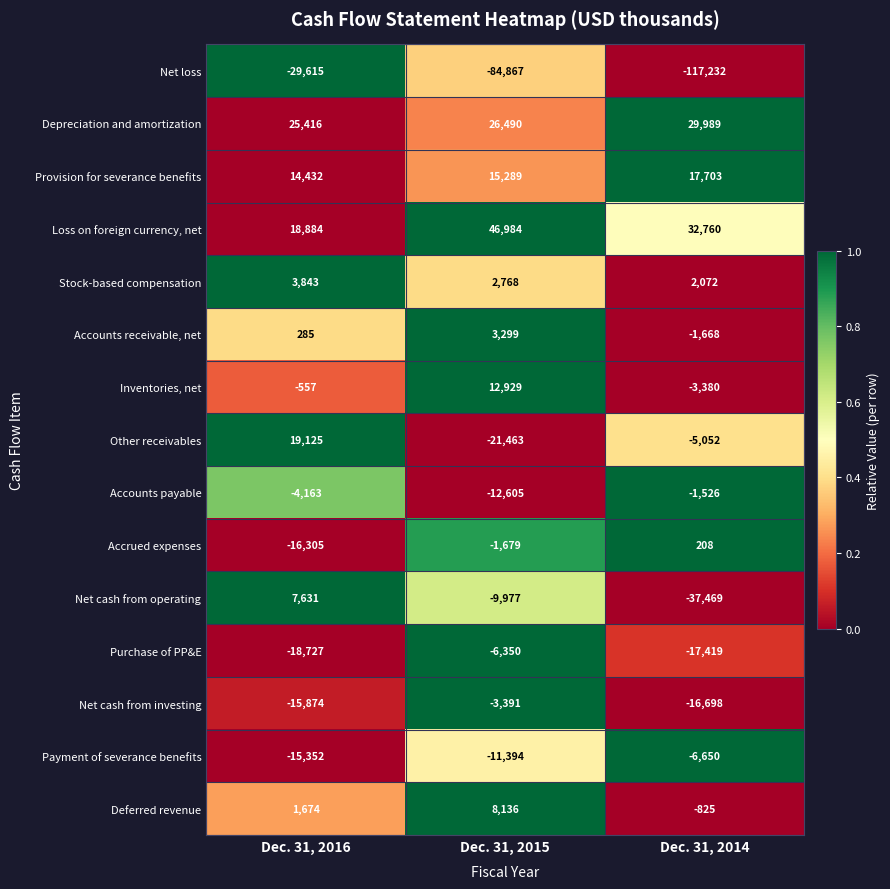

At which category does the chart reach its peak across all series?

Dec. 31, 2015